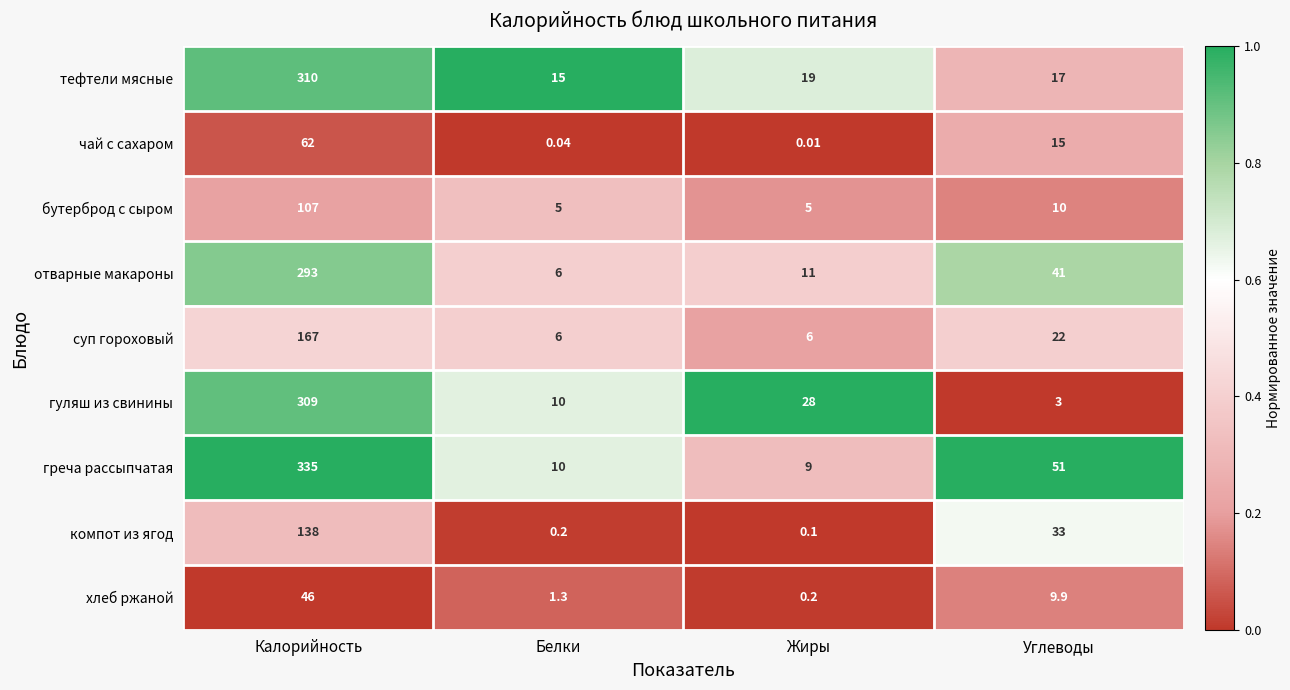

Which category has the highest value in the компот из ягод series?

Калорийность